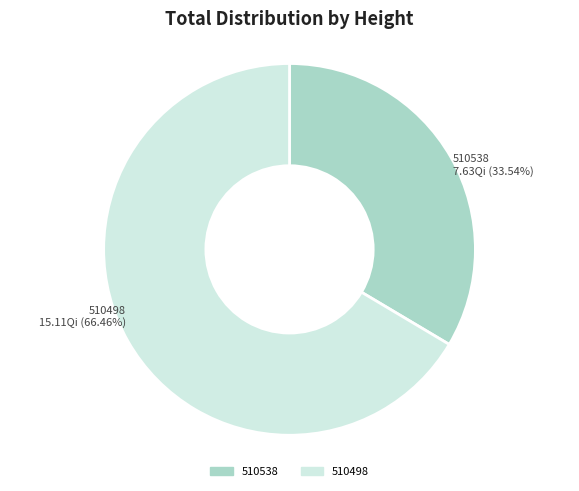

Which slice represents more than half of the pie?

510498